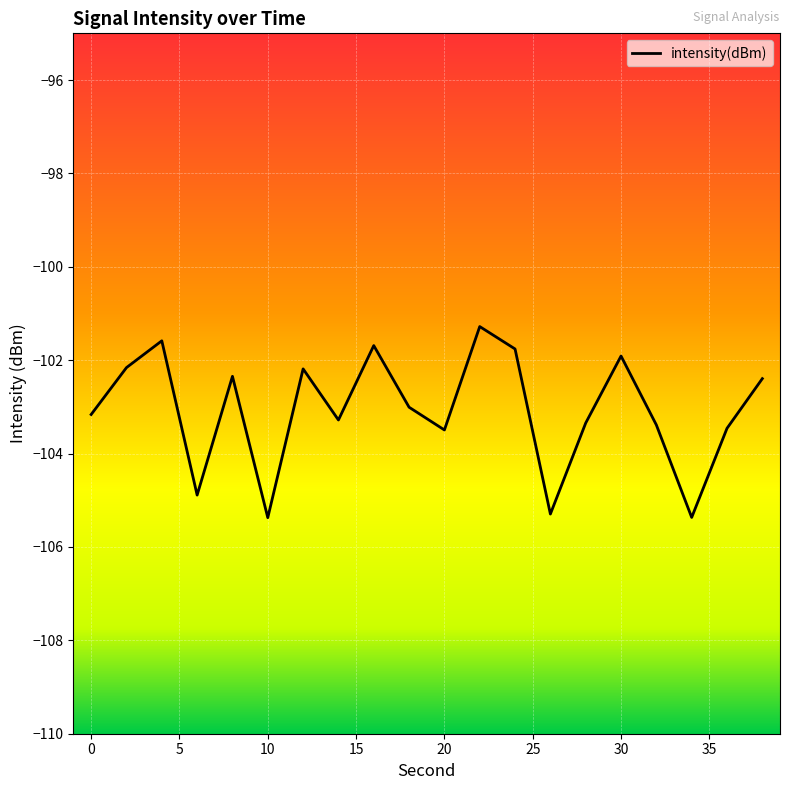

What is the difference between the maximum and minimum values?

4.1